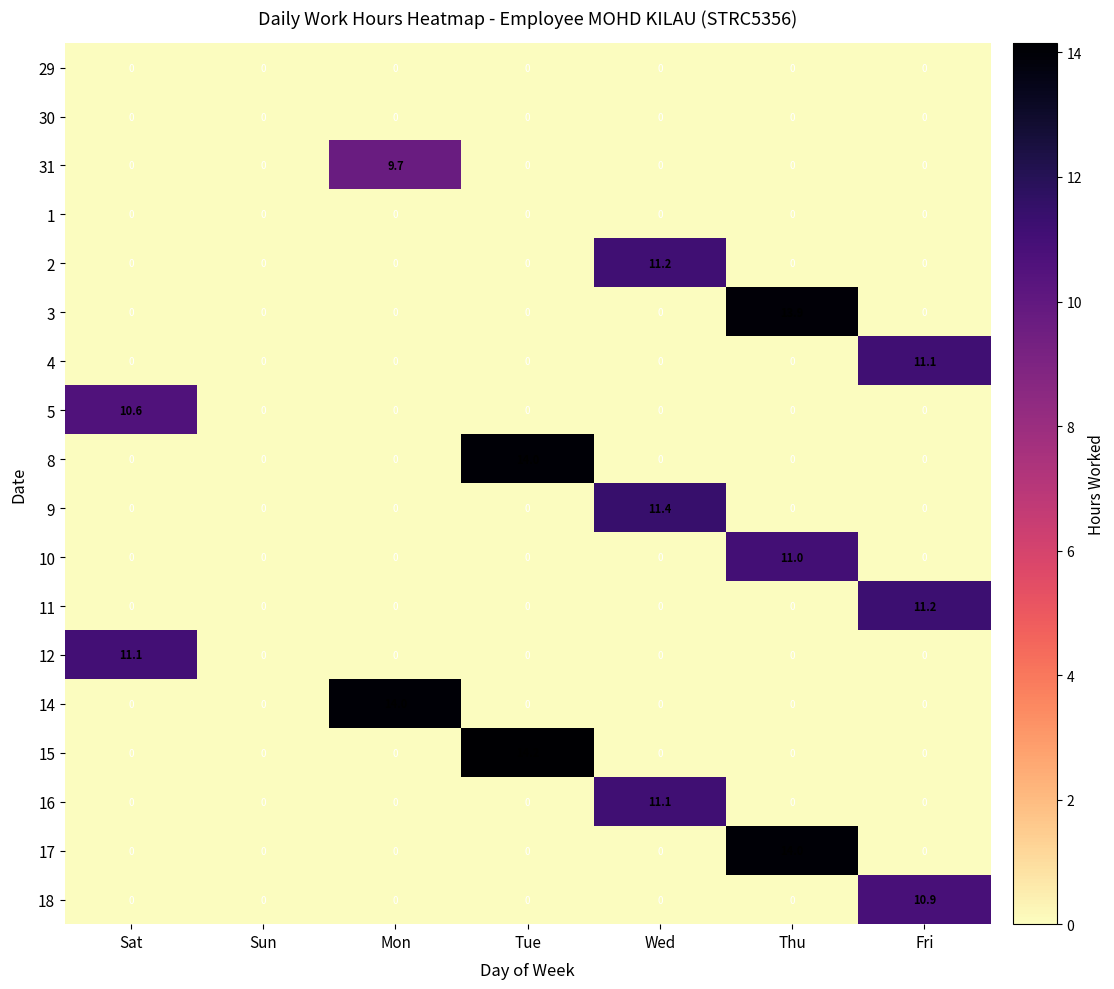

Which series has the largest total across all categories?

15